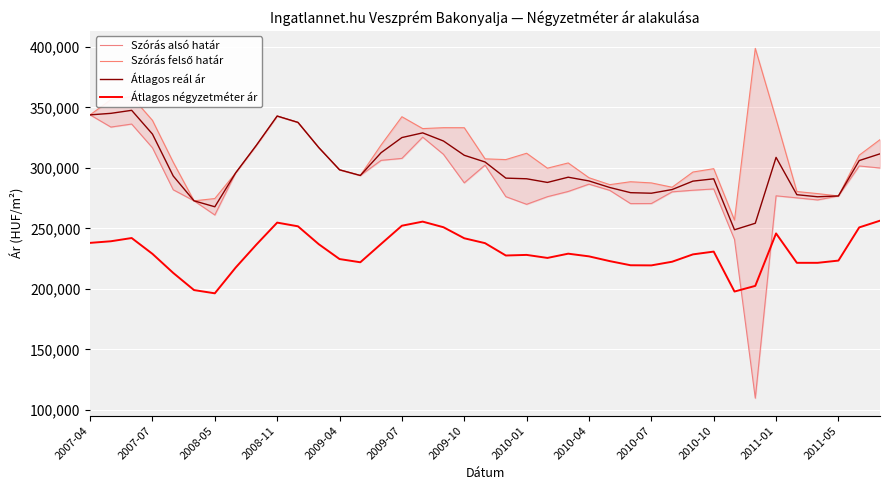

What are all the series names shown in the legend?

Szórás alsó határ, Szórás felső határ, Átlagos reál ár, Átlagos négyzetméter ár